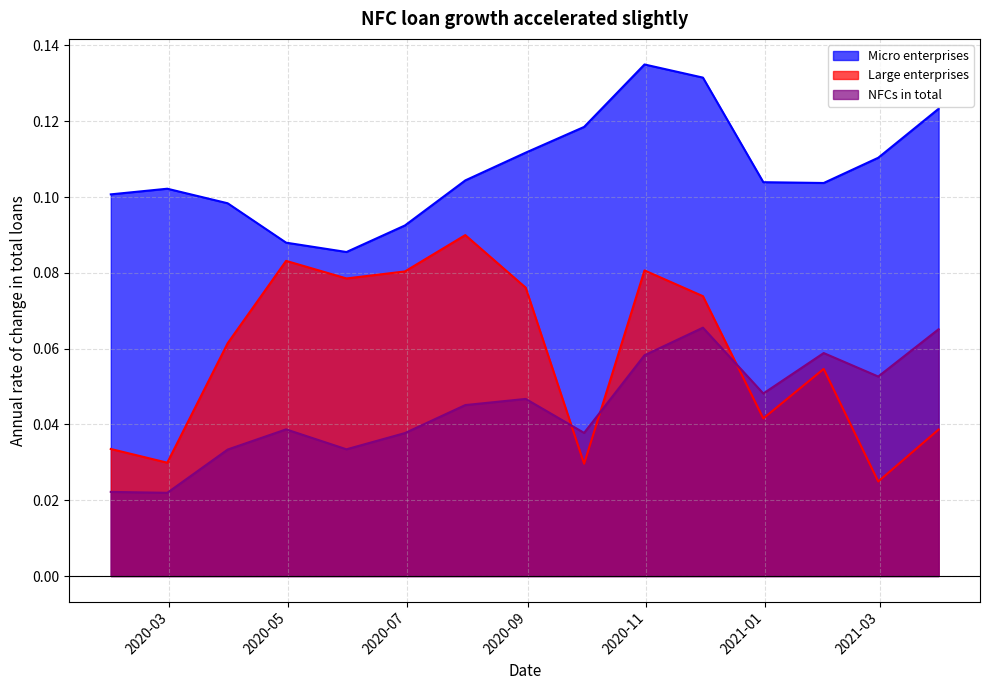

At how many categories does at least one series exceed 0?

15